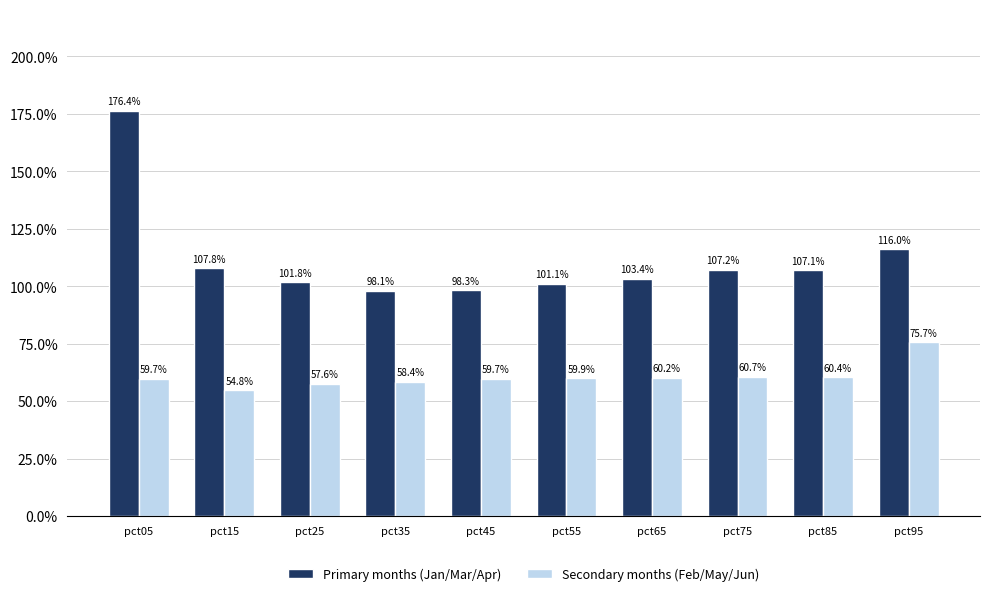

What is the average value of the Secondary months (Feb/May/Jun) series?

0.6